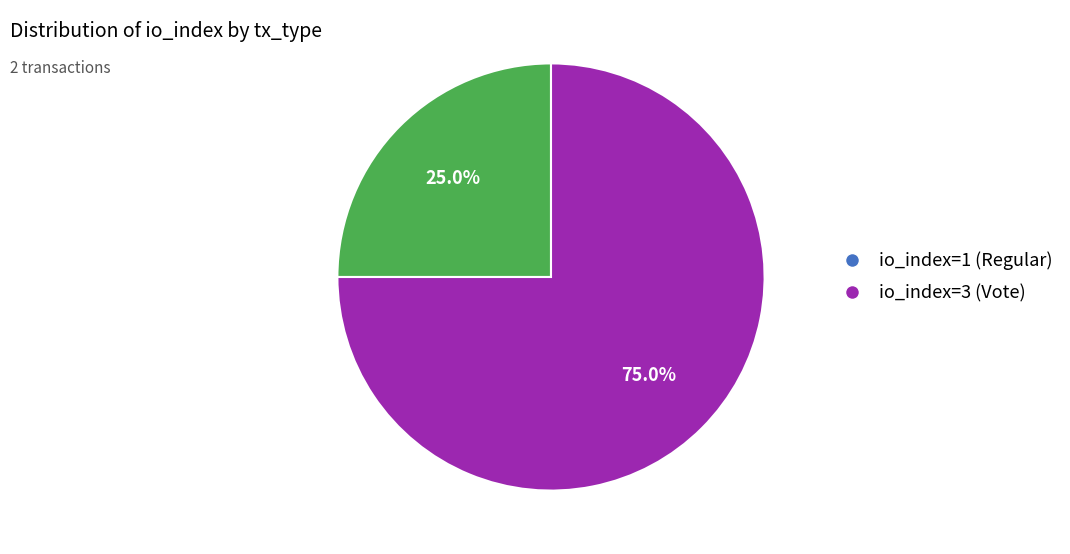

What portion of the pie excludes io_index=1 (Regular)?

75.0%